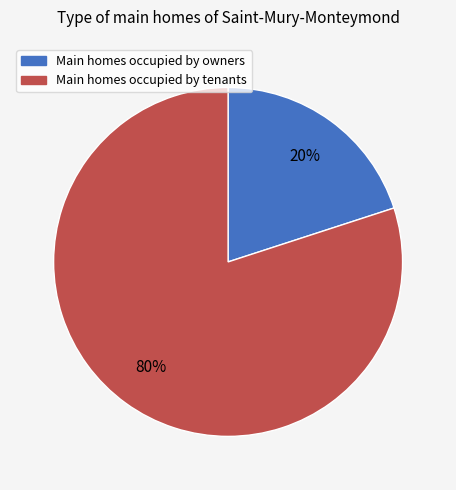

To the nearest percent, what is the average slice percentage?

50%